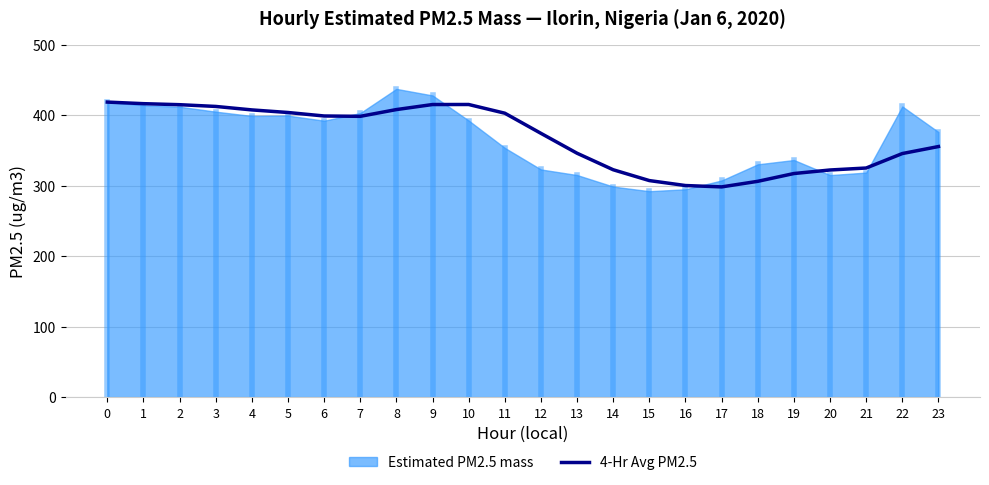

The 4-Hr Avg PM2.5 series shows 317.1 at 19. True or false?

True